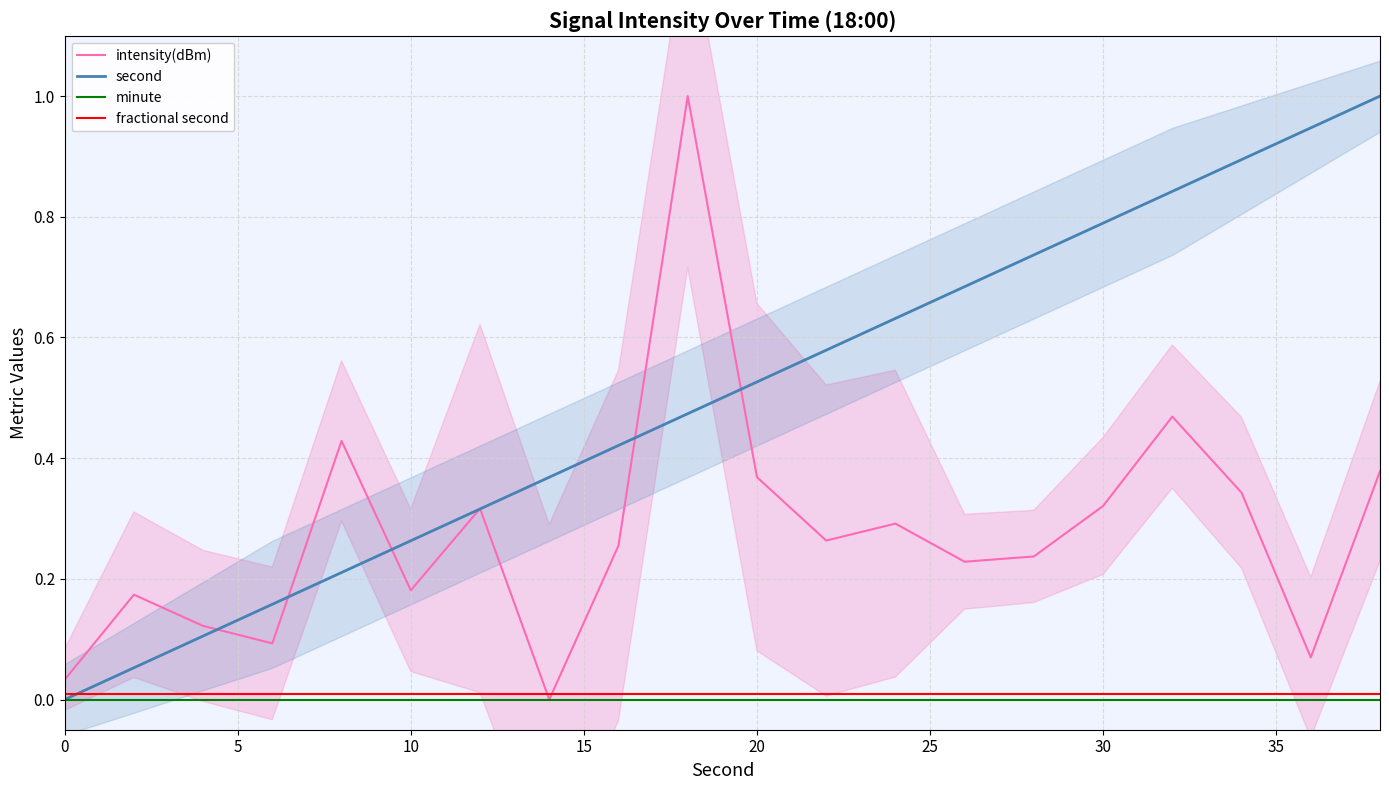

What is the highest value of the intensity(dBm) series?

1.0